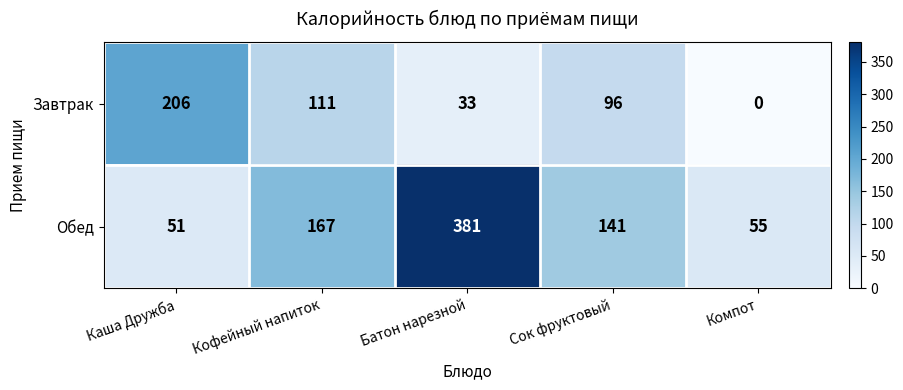

What is the sum of the Завтрак values at Компот and Кофейный напиток?

111